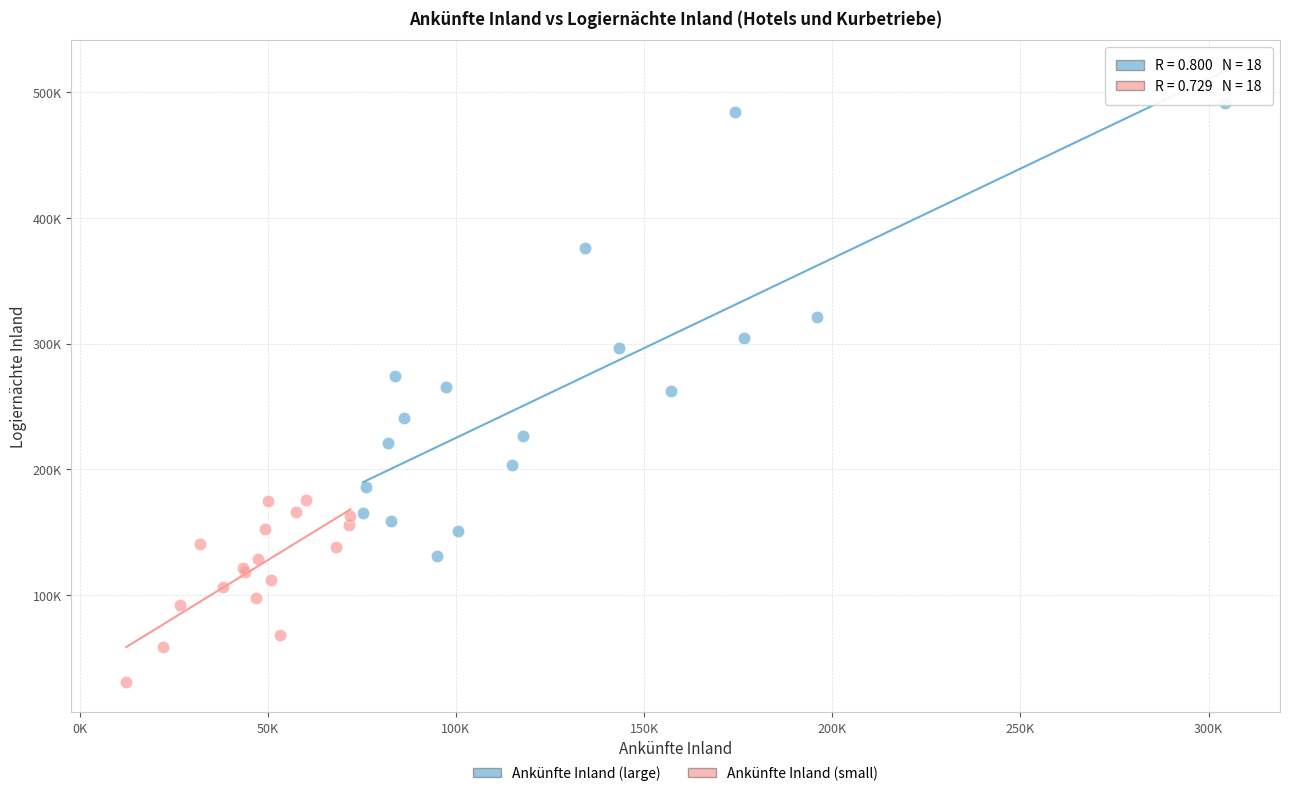

What are all the series names shown in the legend?

Ankünfte Inland (large), Ankünfte Inland (small)